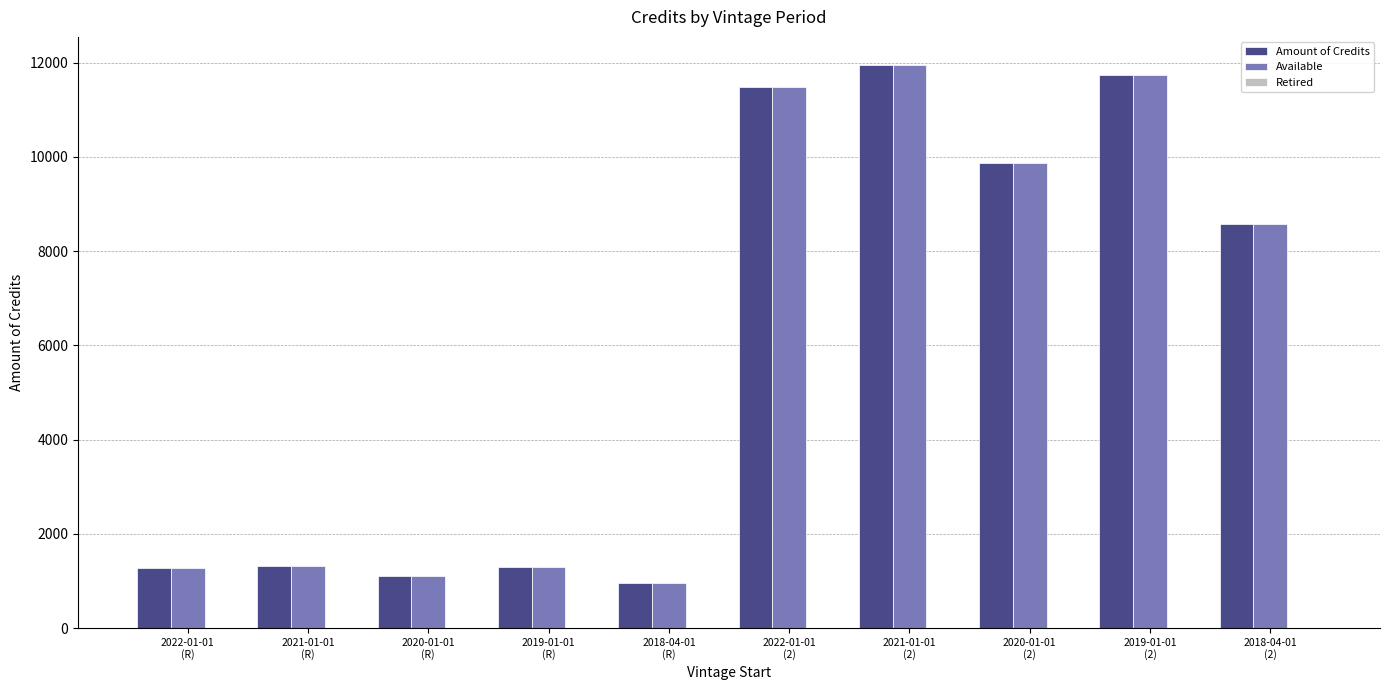

The value of Amount of Credits at 2018-04-01
(2) is 8573. True or false?

True